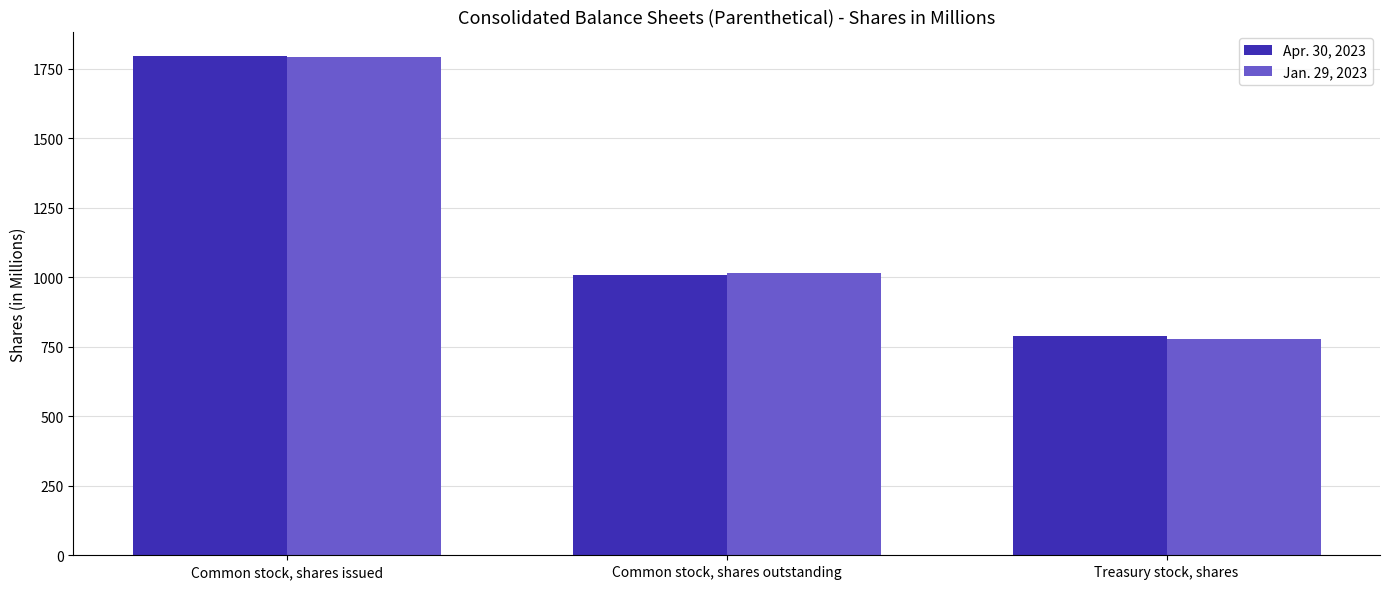

Reading left to right, extract all data points from this chart.

Apr. 30, 2023: 1795	1007	788
Jan. 29, 2023: 1794	1016	778